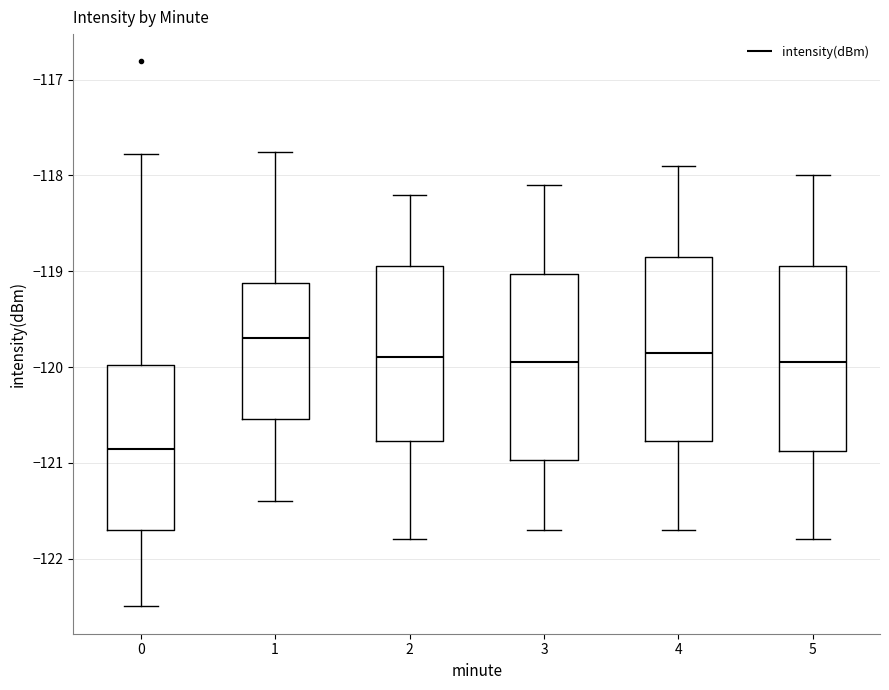

Which box has the highest median line?

1